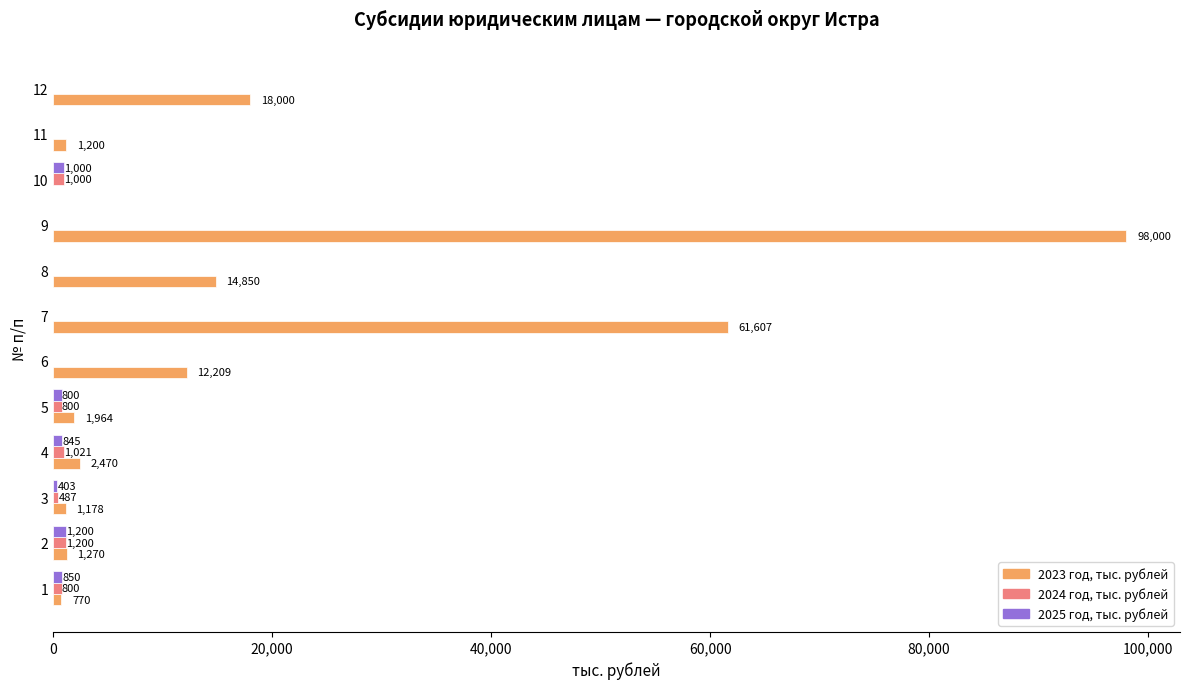

Is the value of 2024 год, тыс. рублей at 11 greater than the value of 2023 год, тыс. рублей at 11?

No